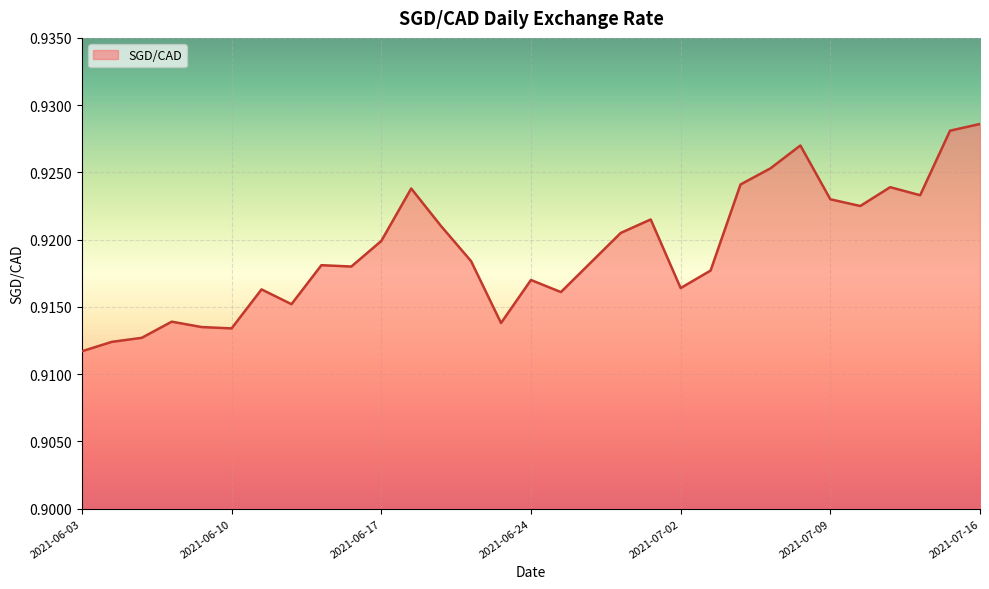

Reading left to right, list all the values displayed in this chart.

0.9	0.9	0.9	0.9	0.9	0.9	0.9	0.9	0.9	0.9	0.9	0.9	0.9	0.9	0.9	0.9	0.9	0.9	0.9	0.9	0.9	0.9	0.9	0.9	0.9	0.9	0.9	0.9	0.9	0.9	0.9